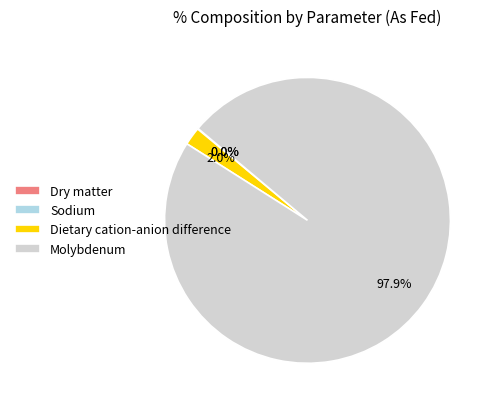

Is it true that Dietary cation-anion difference is 2% of the pie?

True